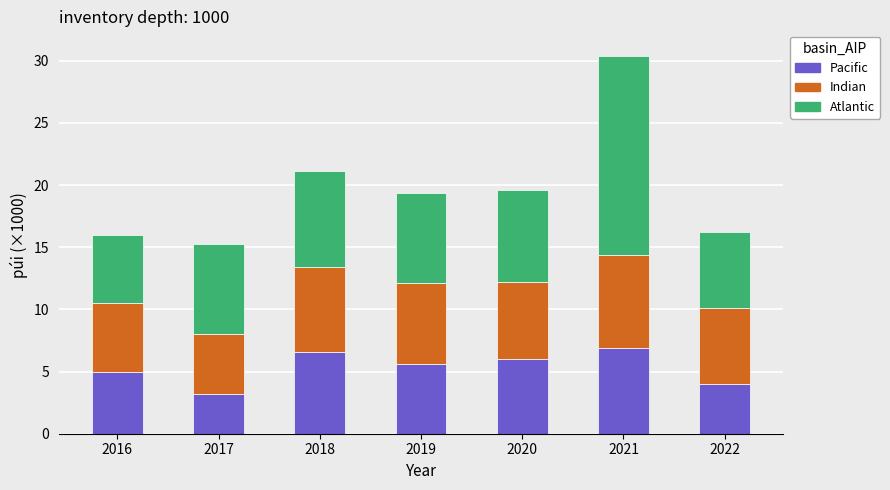

What is the difference between the maximum and minimum values in the Pacific series?

3.7